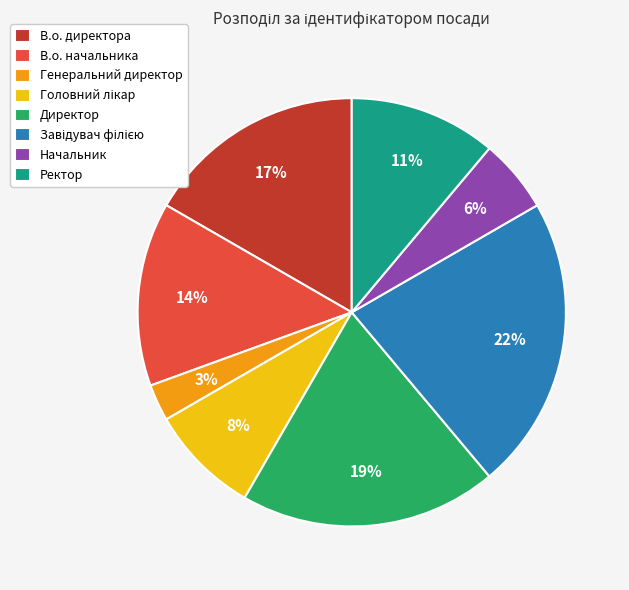

Between Директор and Начальник, which is larger?

Директор